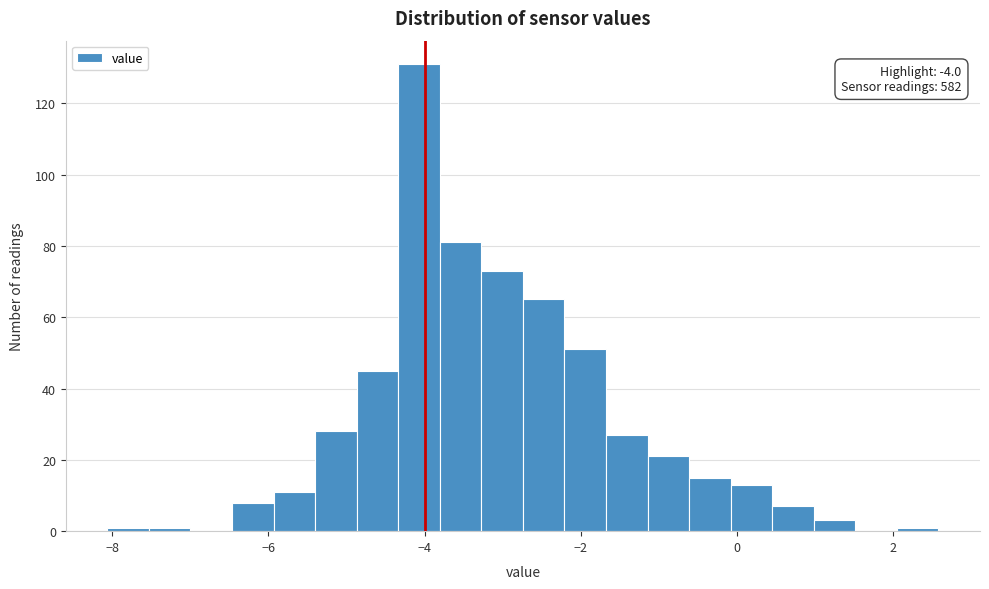

Read against the x-axis, roughly where is the centre of the tallest bar?

-4.0